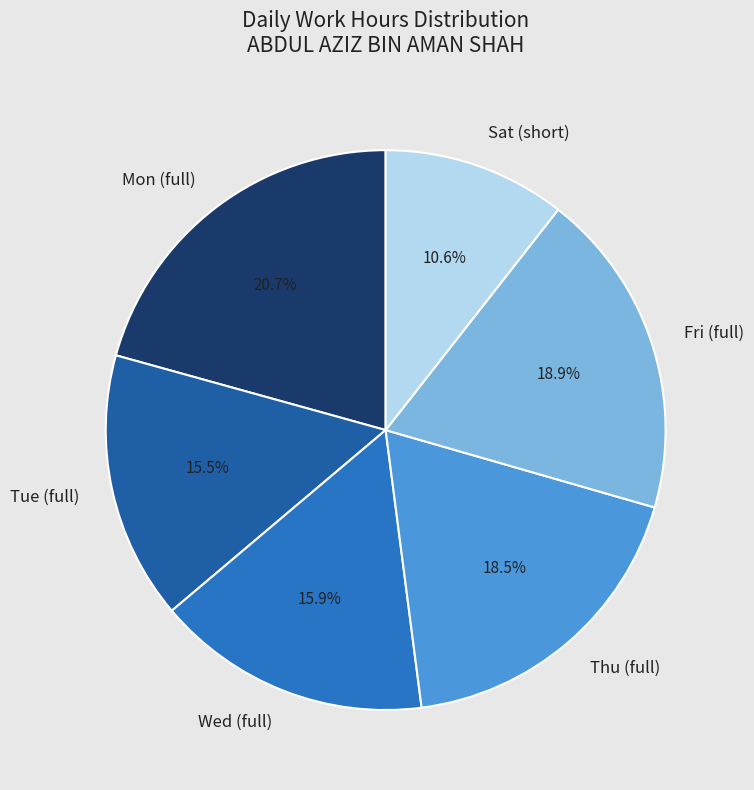

Which slice is the largest?

Mon (full)